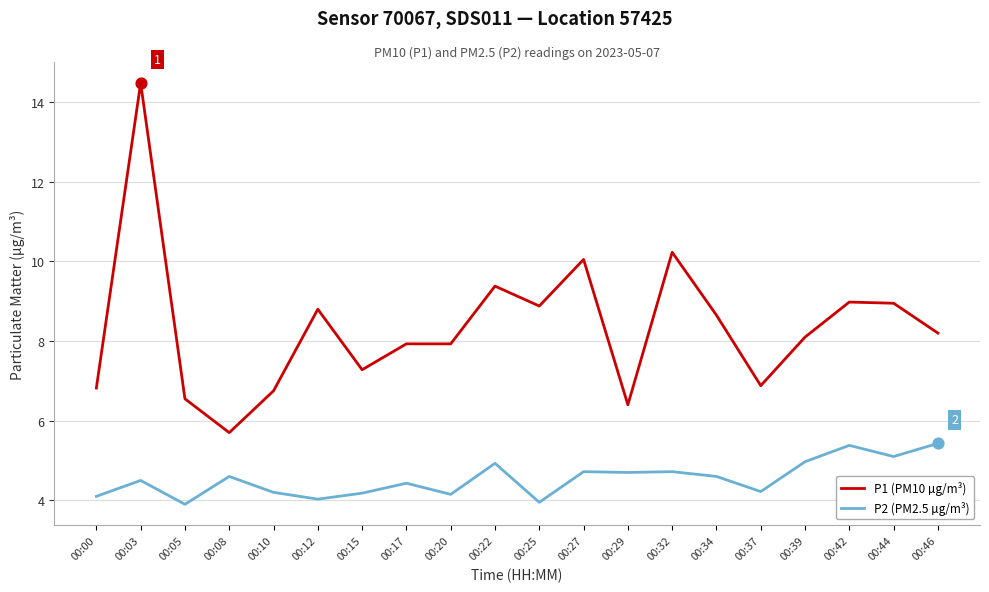

What are all the series names shown in the legend?

P1 (PM10 µg/m³), P2 (PM2.5 µg/m³)